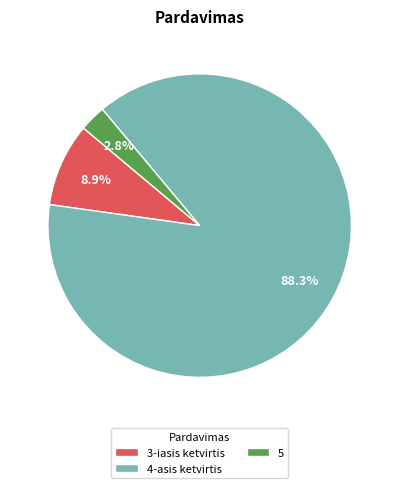

Count the number of slices in the pie.

3